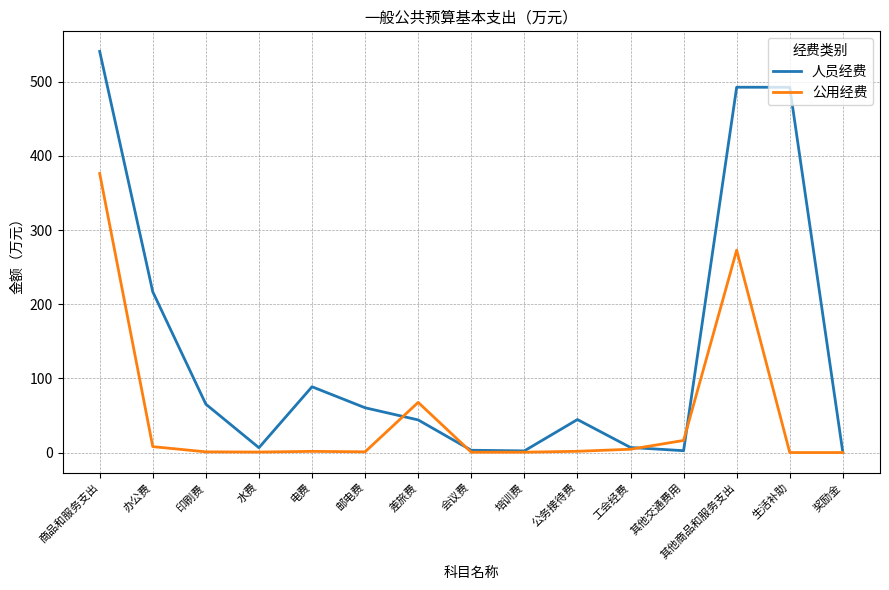

In 公用经费, how many points are higher than both neighbors (excluding endpoints)?

3